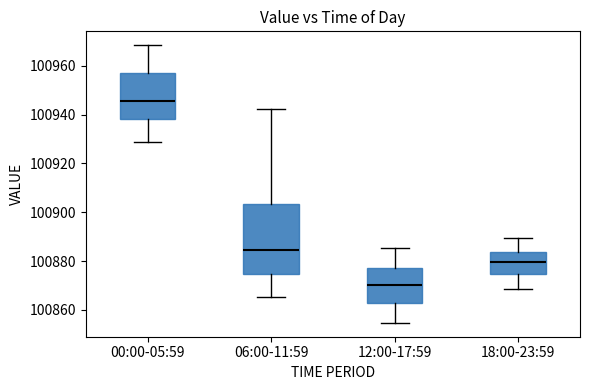

Reading left to right, transcribe this box plot: for each box, give where its median line is, the range the box spans, and where its two whiskers end, as read against the y-axis. The values are not printed on the chart, so give them approximately, as read against the axis.

00:00-05:59: median 100946, box 100938 to 100958, whiskers 100928 to 100968
06:00-11:59: median 100884, box 100874 to 100904, whiskers 100866 to 100942
12:00-17:59: median 100870, box 100862 to 100878, whiskers 100854 to 100886
18:00-23:59: median 100880, box 100874 to 100884, whiskers 100868 to 100890